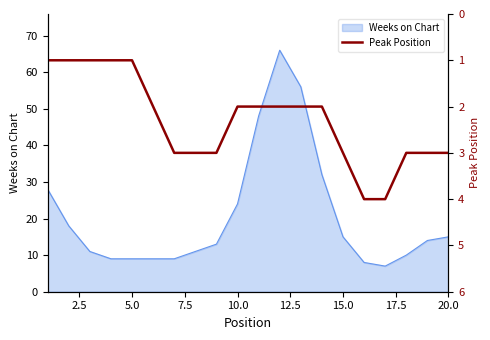

What is the value of the 7th point from the left?

3